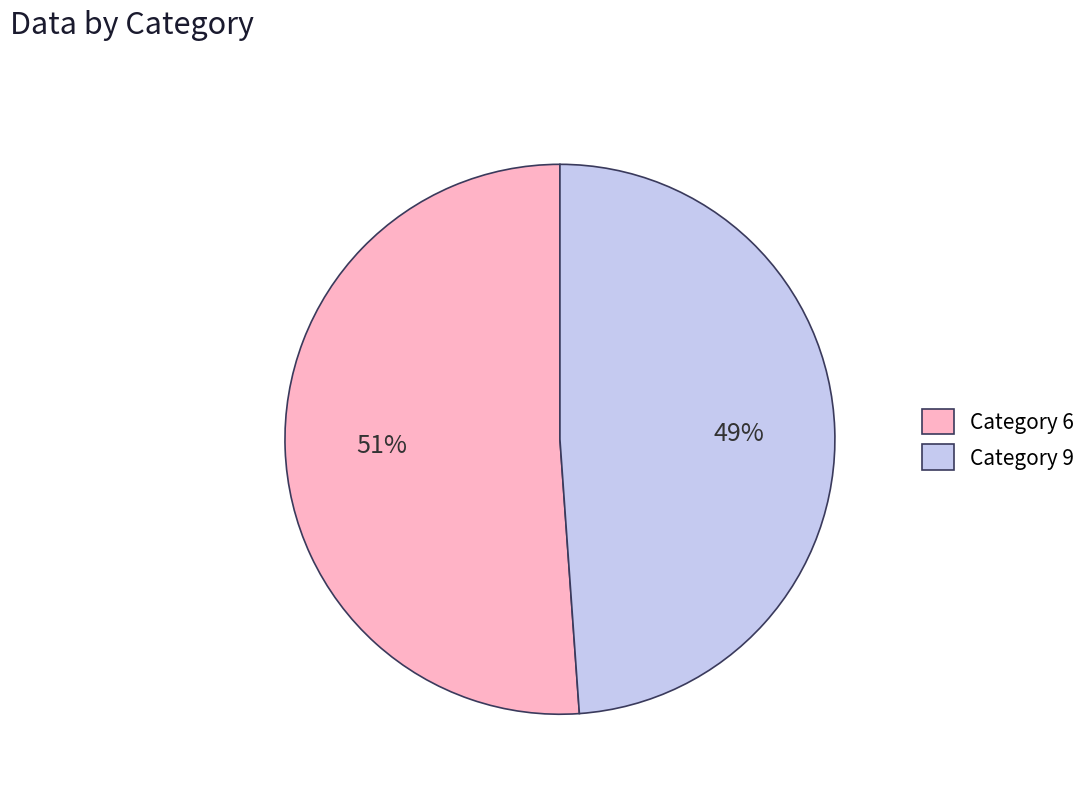

Does any single category account for the majority?

Yes